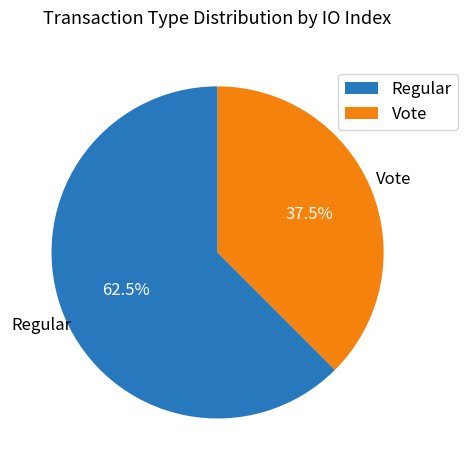

Rank the categories by value from lowest to highest.

Vote, Regular